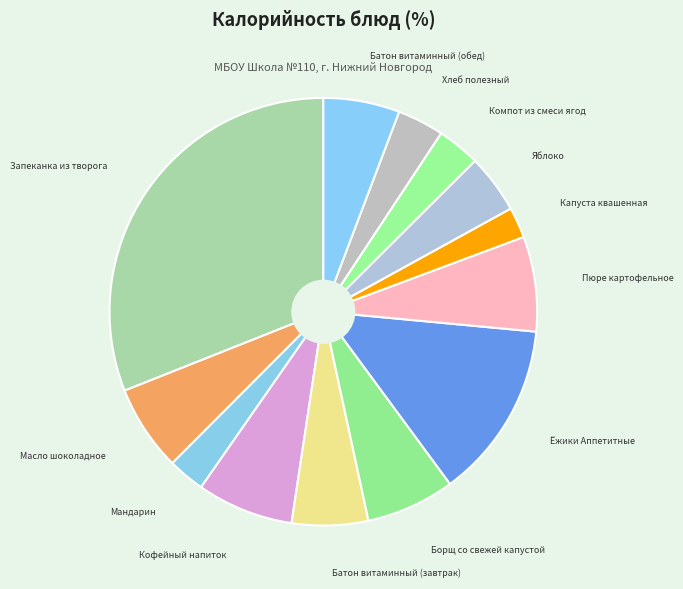

Does Масло шоколадное represent more than half of the total?

No